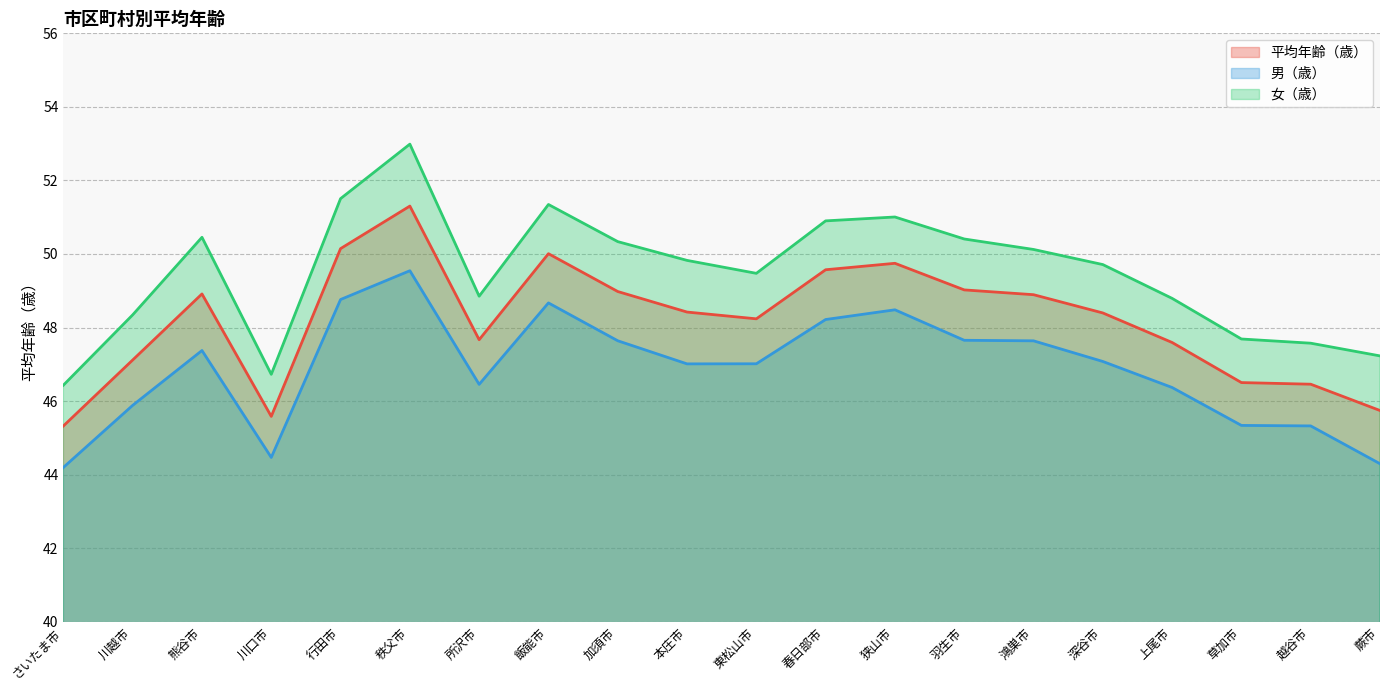

In 男（歳）, how many points are higher than both neighbors (excluding endpoints)?

4